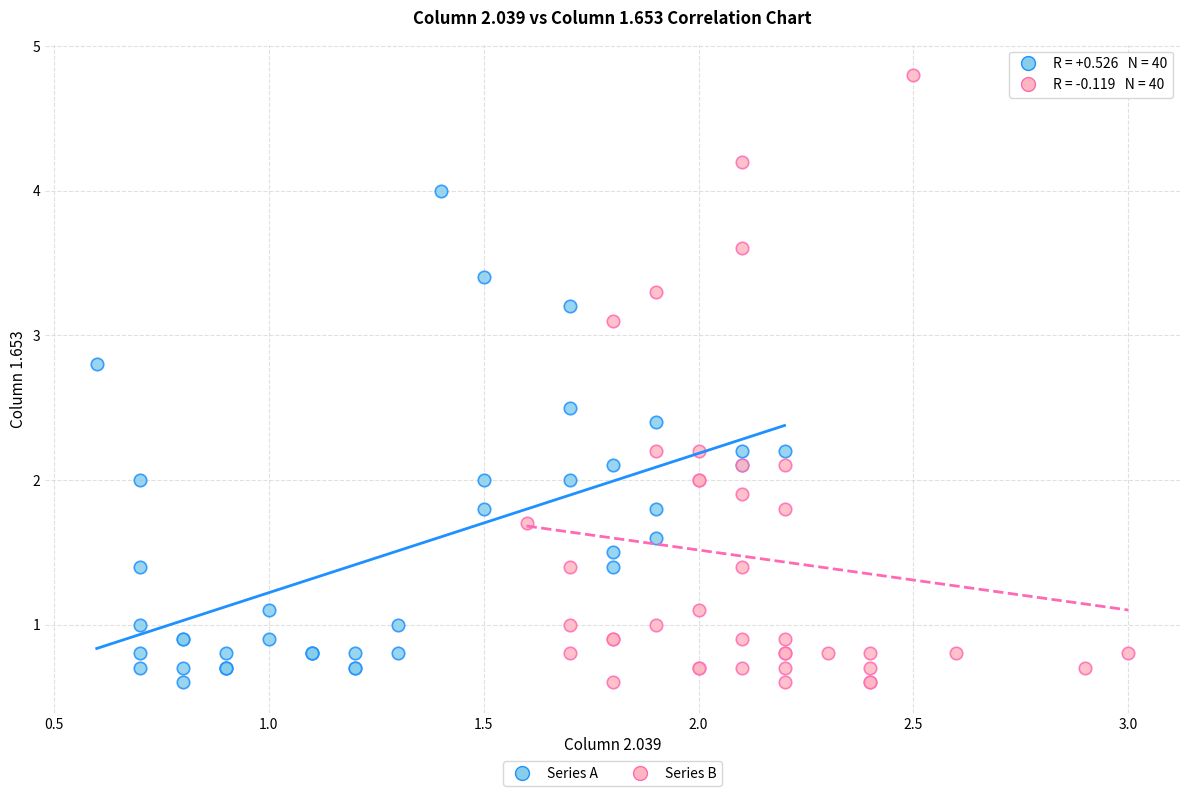

Which series contains the highest Y value?

Series B